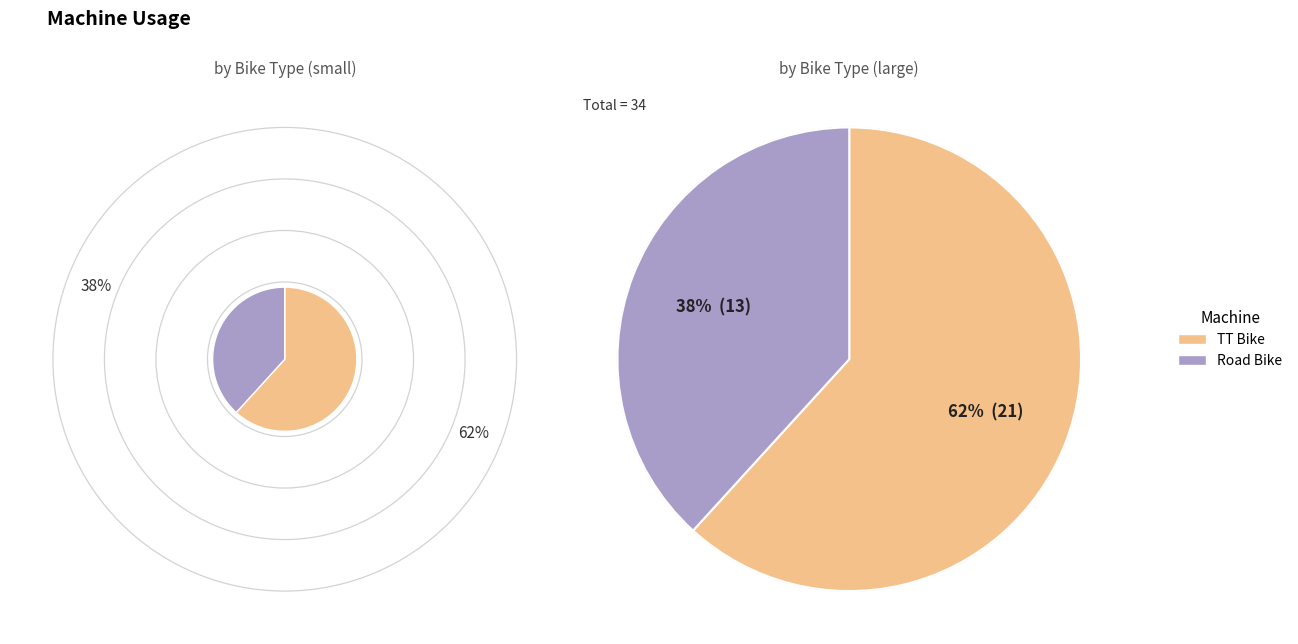

To the nearest percent, what percentage of the pie is TT Bike?

62%